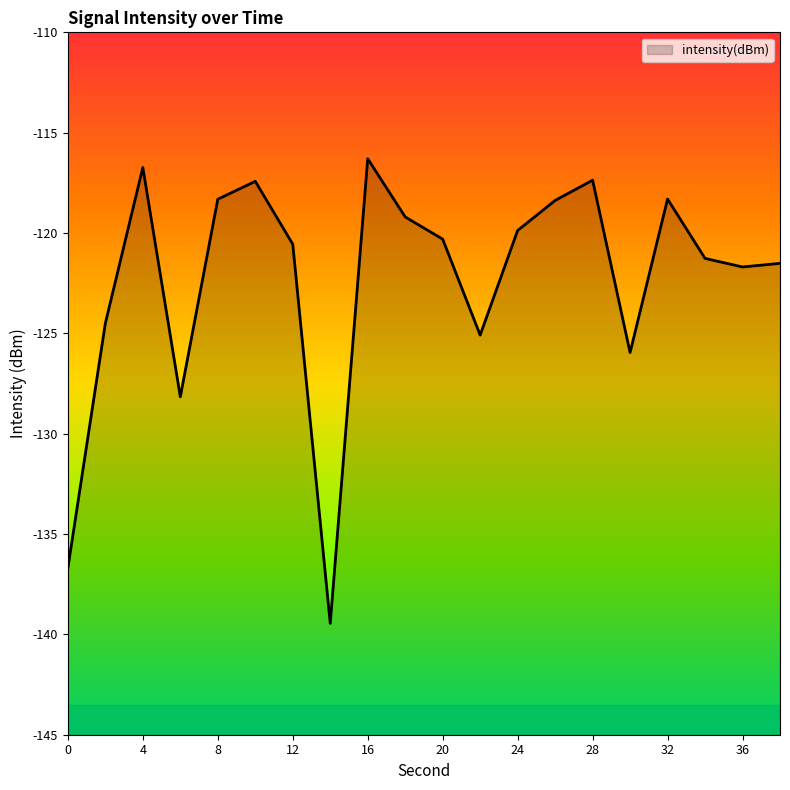

Which label corresponds to the largest value in the chart?

16